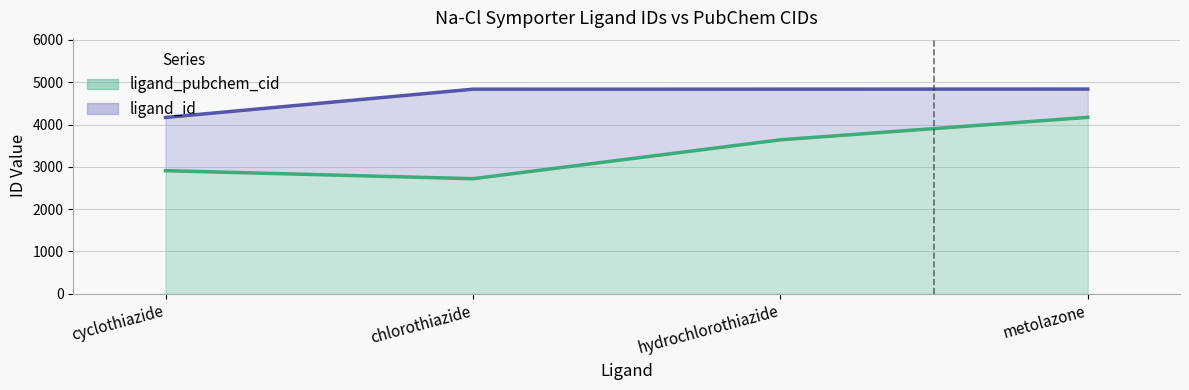

What is the difference between the highest and lowest values at chlorothiazide?

2115